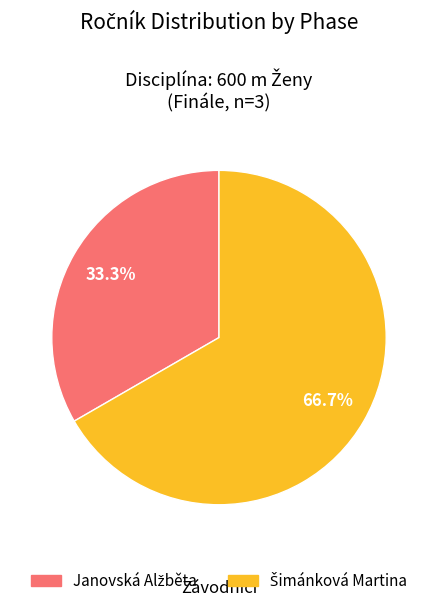

Is there a majority slice in this chart?

Yes